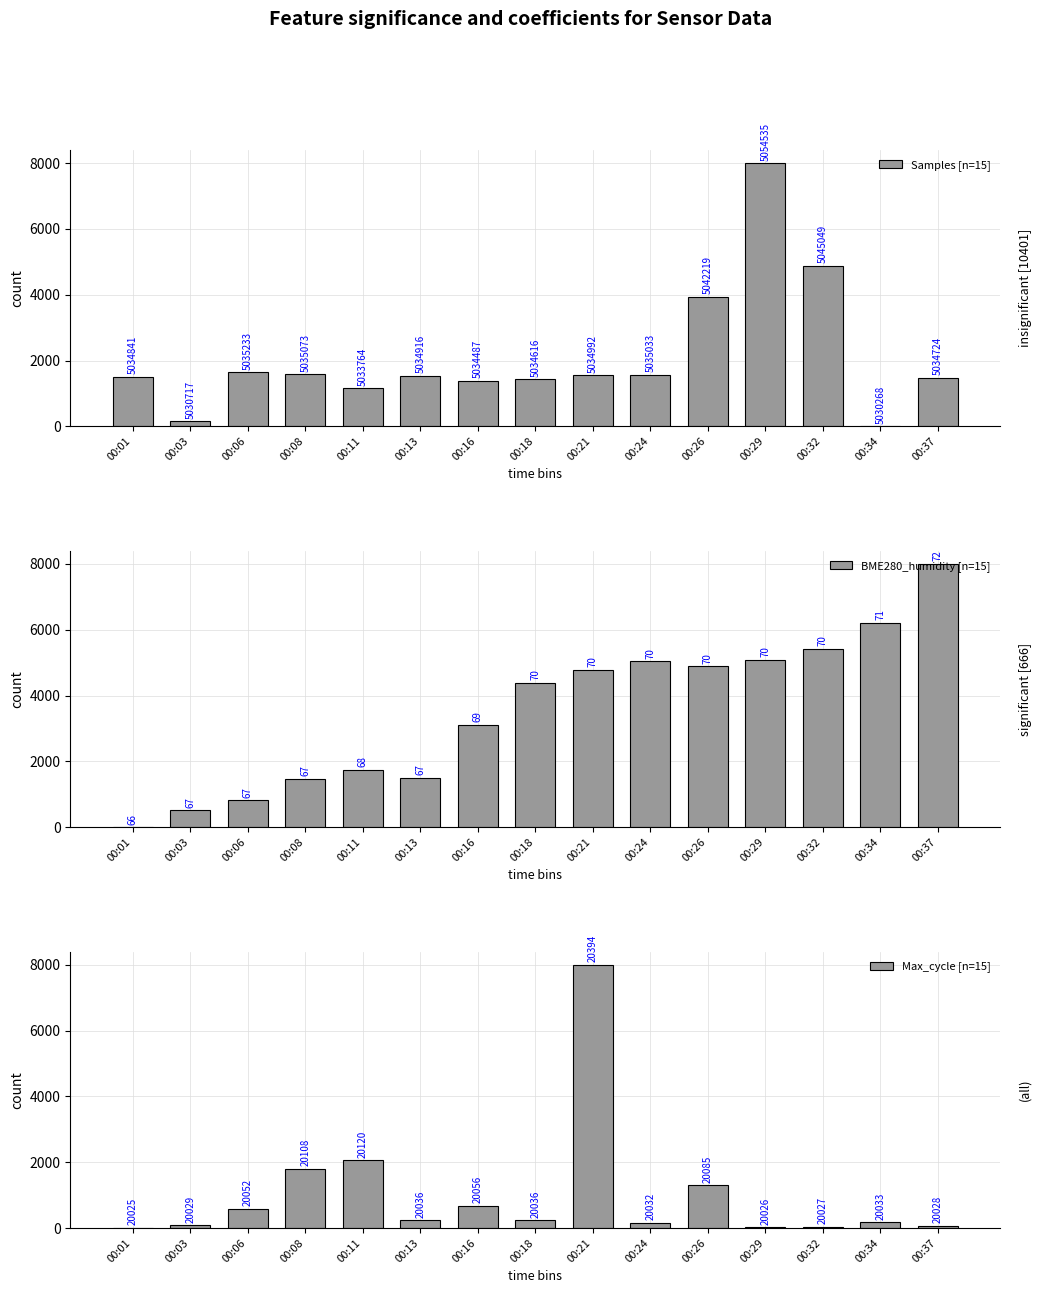

Which series has the largest total across all categories?

BME280_humidity [n=15]